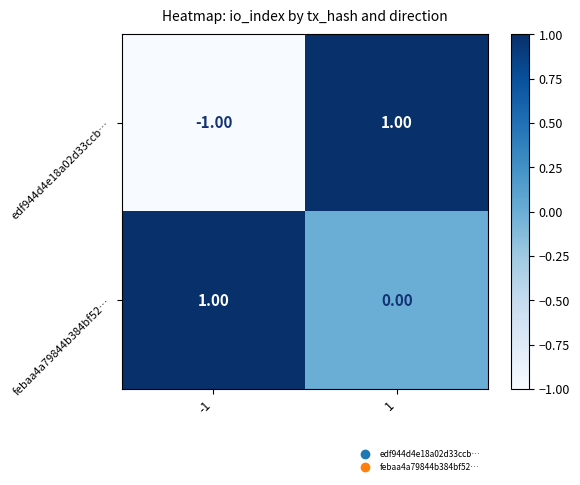

At which category is the sum across all series the highest?

1